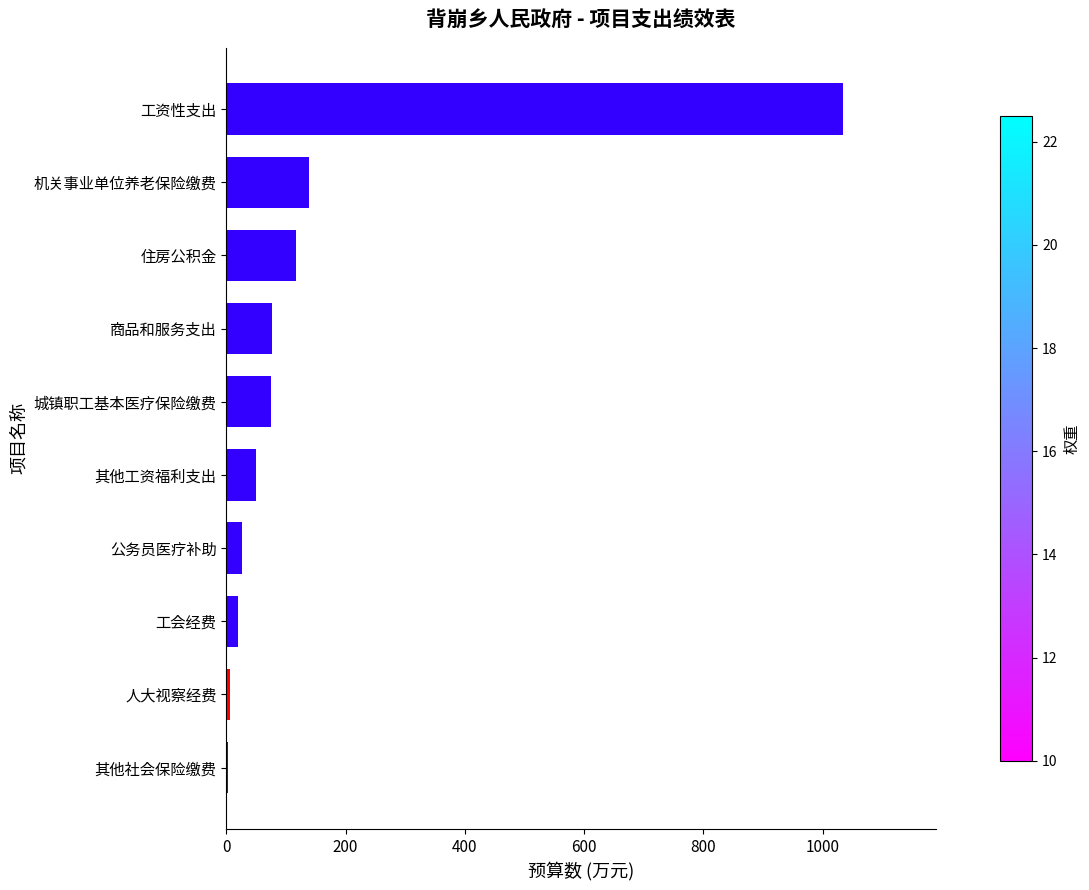

True or false: the data shows 77.3 at 商品和服务支出.

True